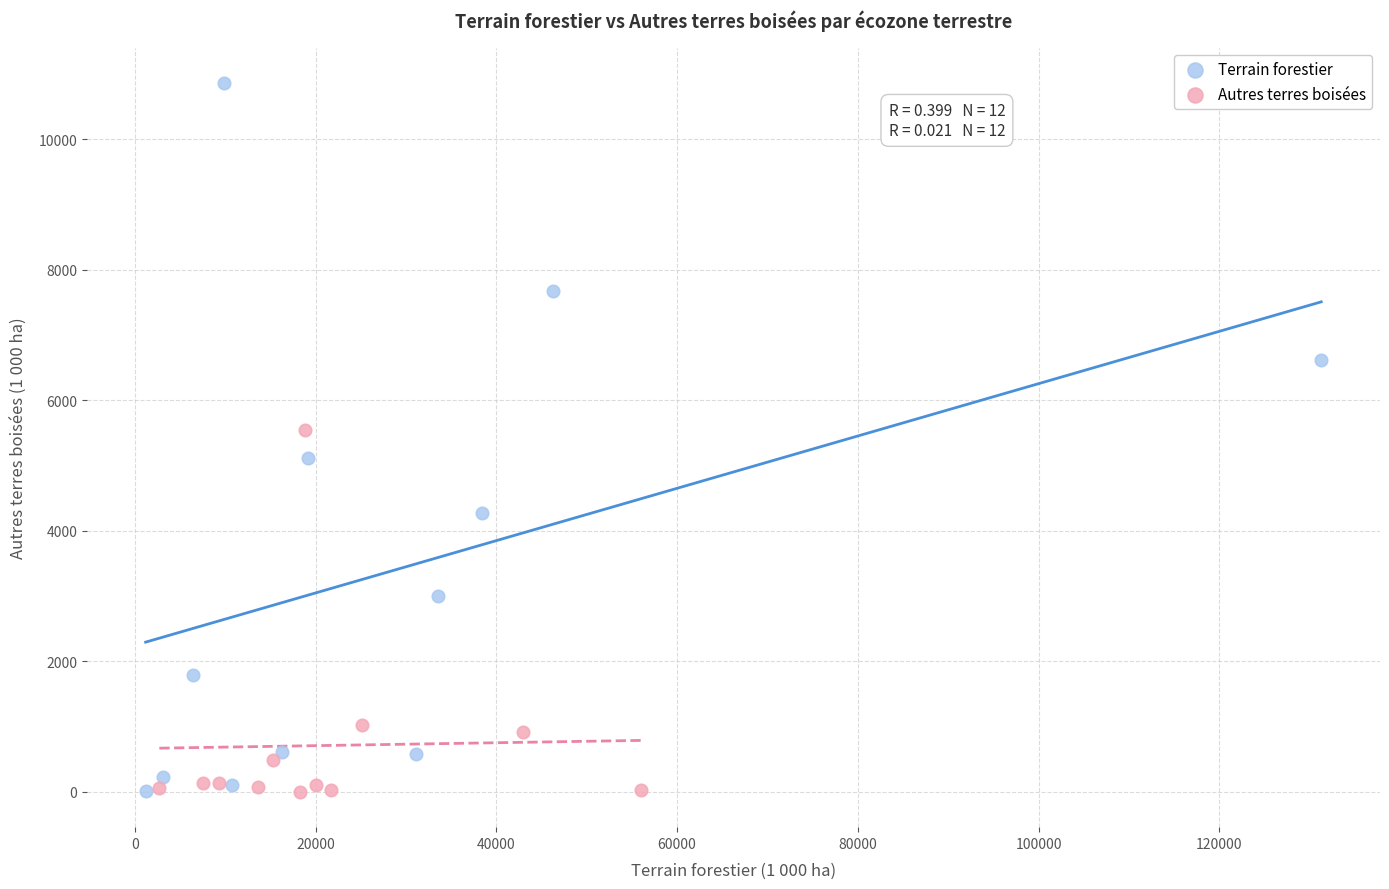

Which series contains the highest Y value?

Terrain forestier